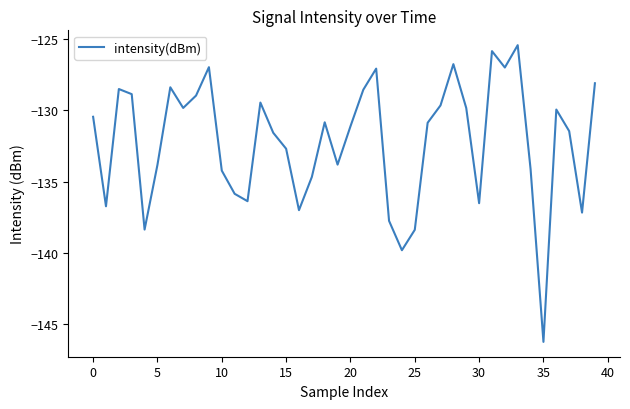

What is the greatest value displayed?

-125.4